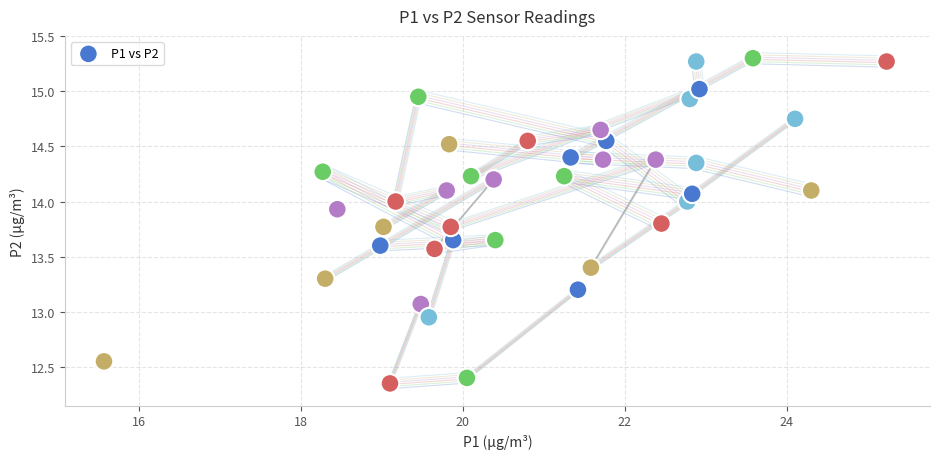

What is the range of X values (max minus min)?

9.7